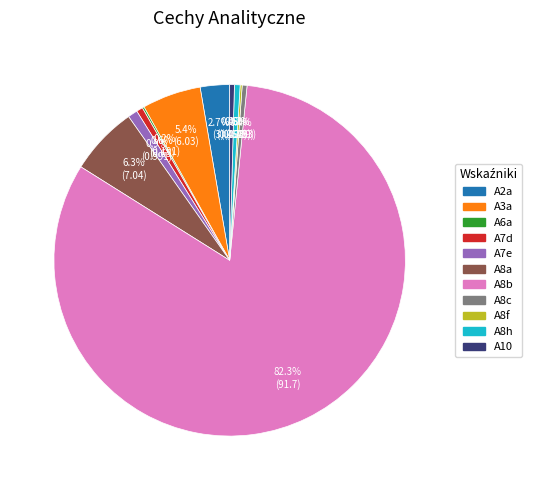

Is there a majority slice in this chart?

Yes